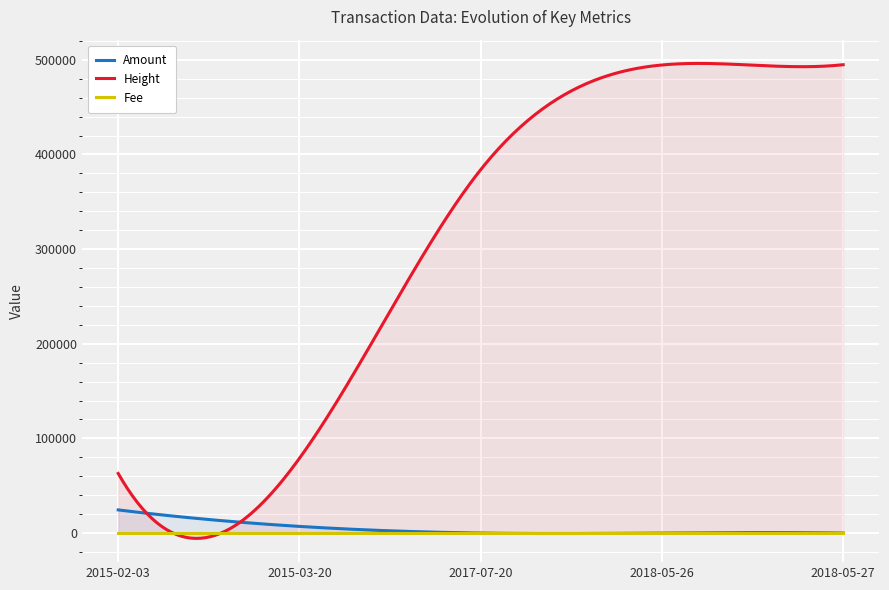

The Height series shows 62944 at 2015-02-03. True or false?

True